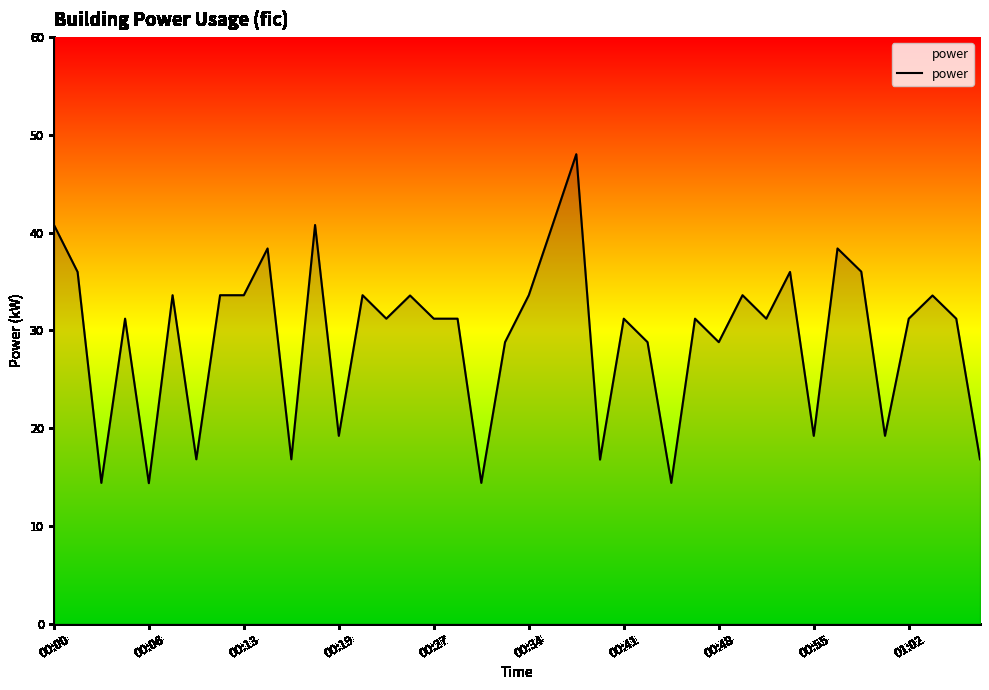

What is the difference between the second highest and second lowest values?

26.4